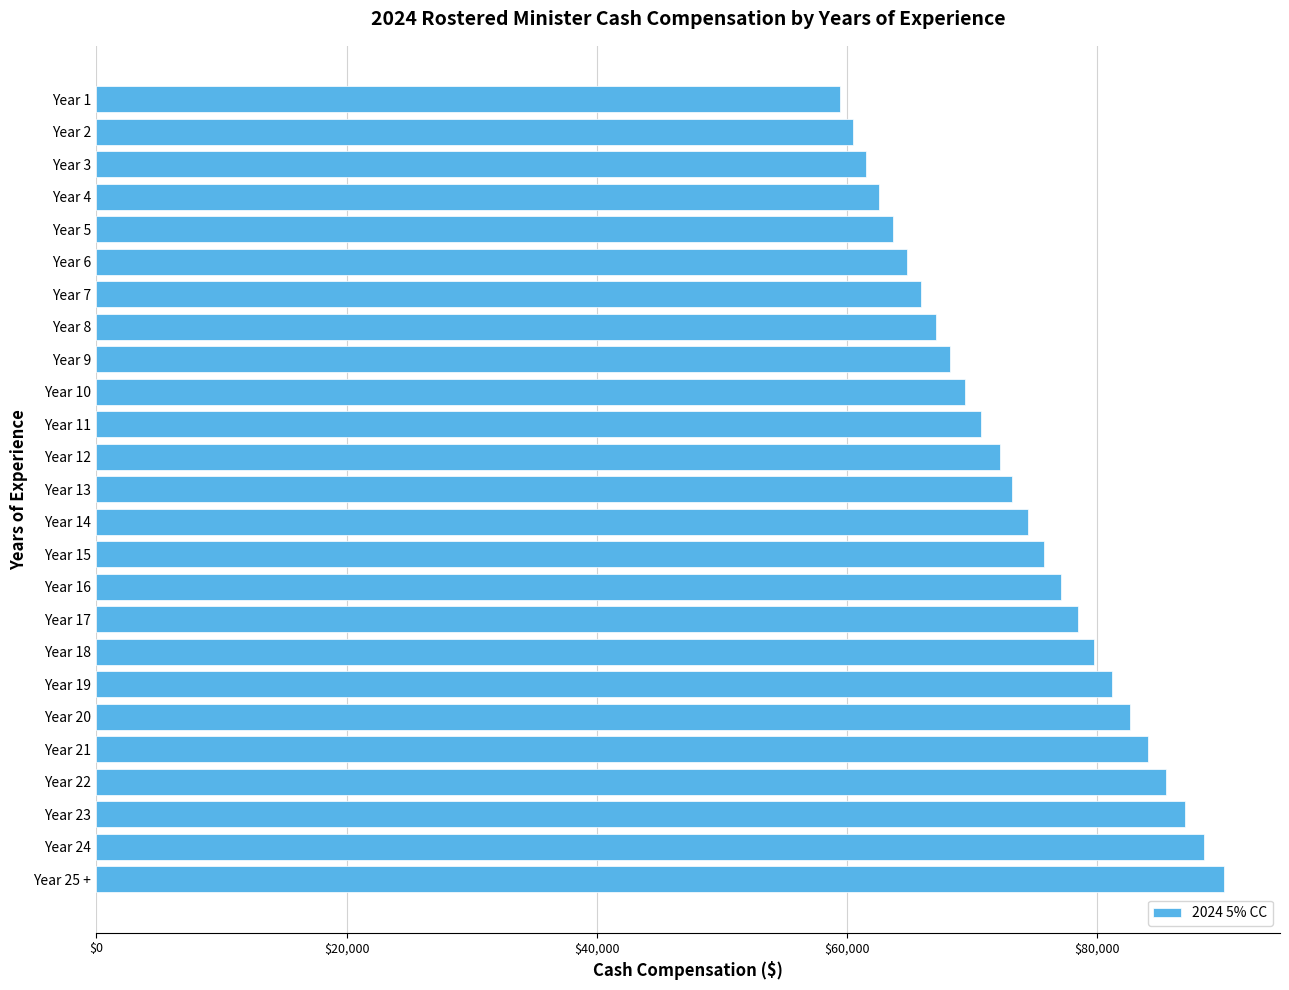

What is the maximum value shown in the chart?

90084